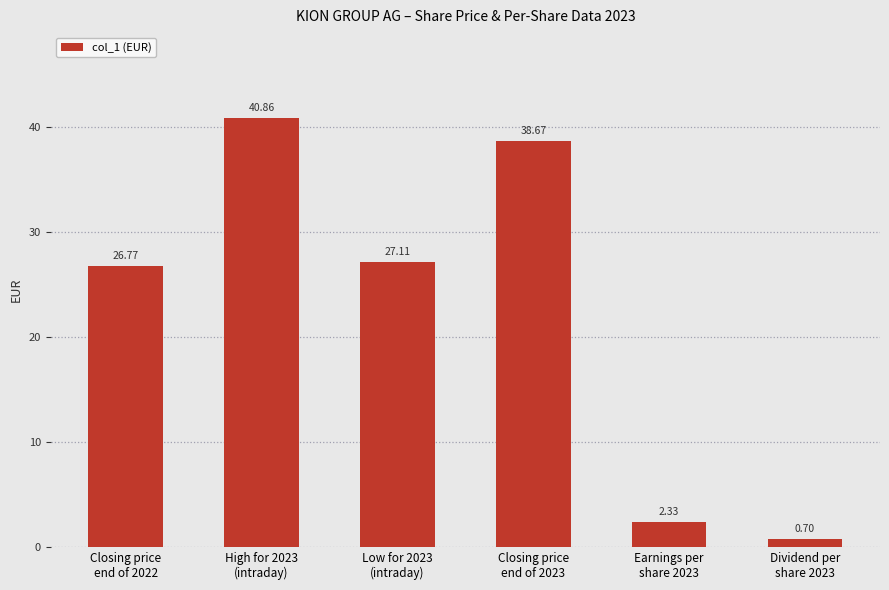

What is the value of the 1st bar from the left?

26.8